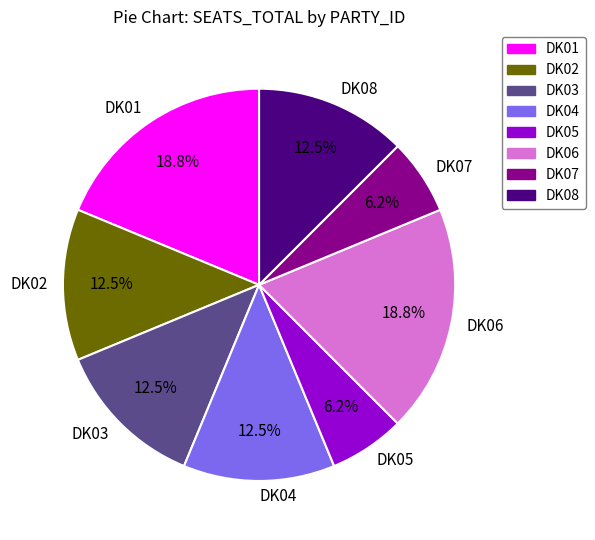

Combined, what portion of the pie is DK01 and DK07?

25.0%